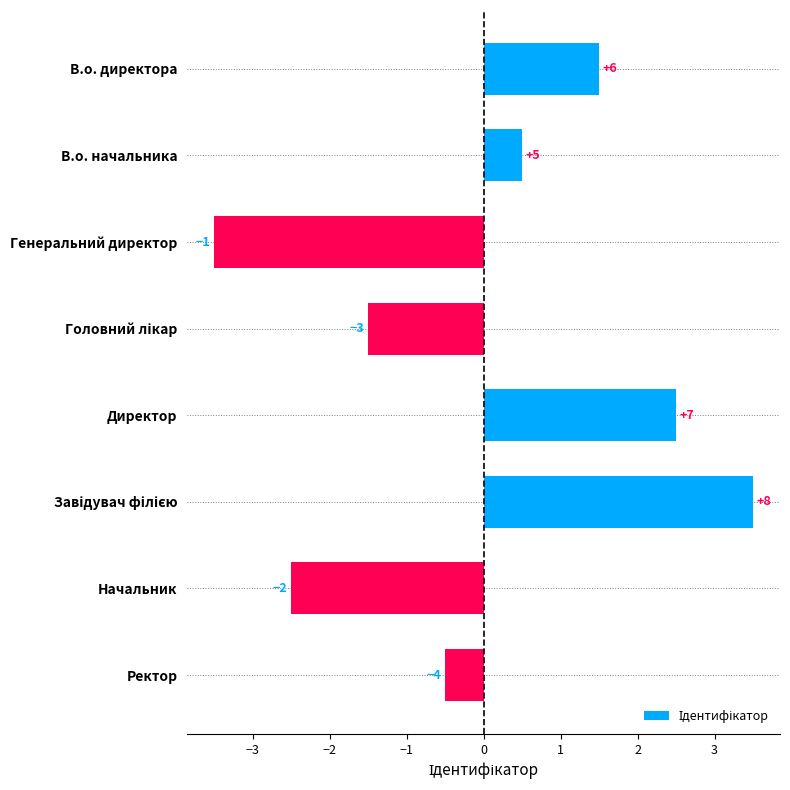

How many bars are there in total?

8